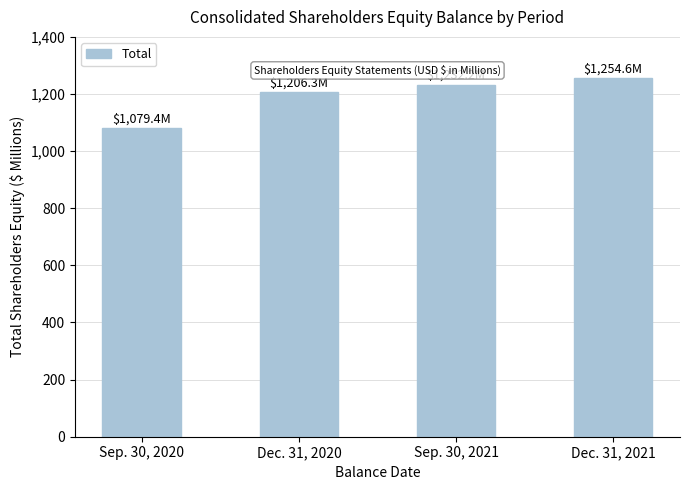

What is the average value?

1193.1